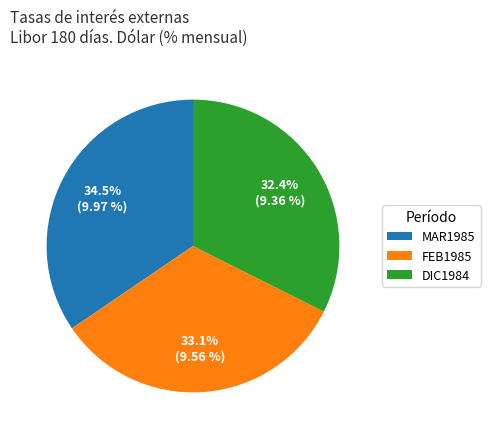

Which slice is the smallest?

DIC1984